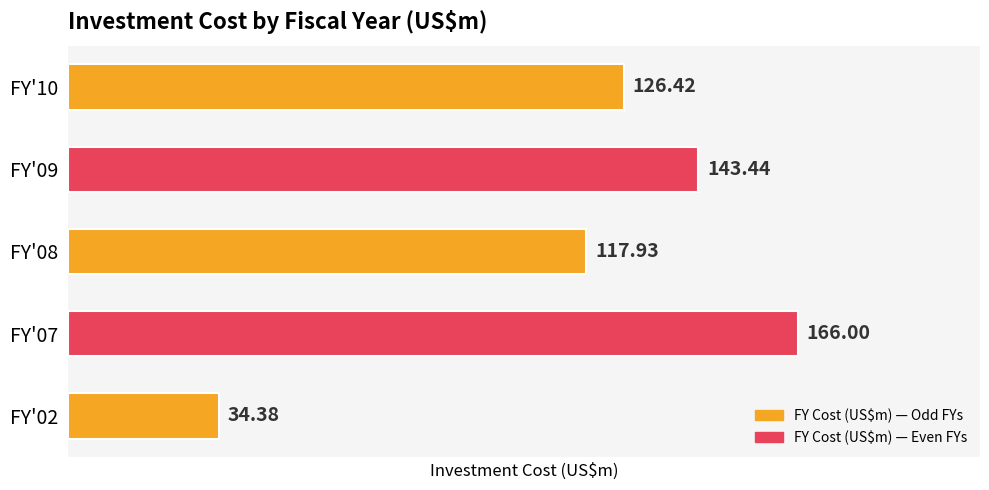

What is the ratio of the value at FY'08 to the value at FY'10?

0.9